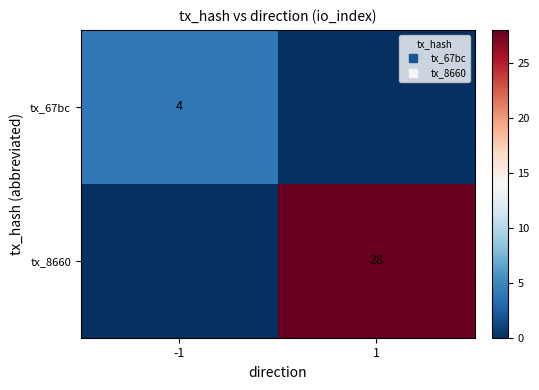

Where is tx_8660 nearest to the value 14?

-1